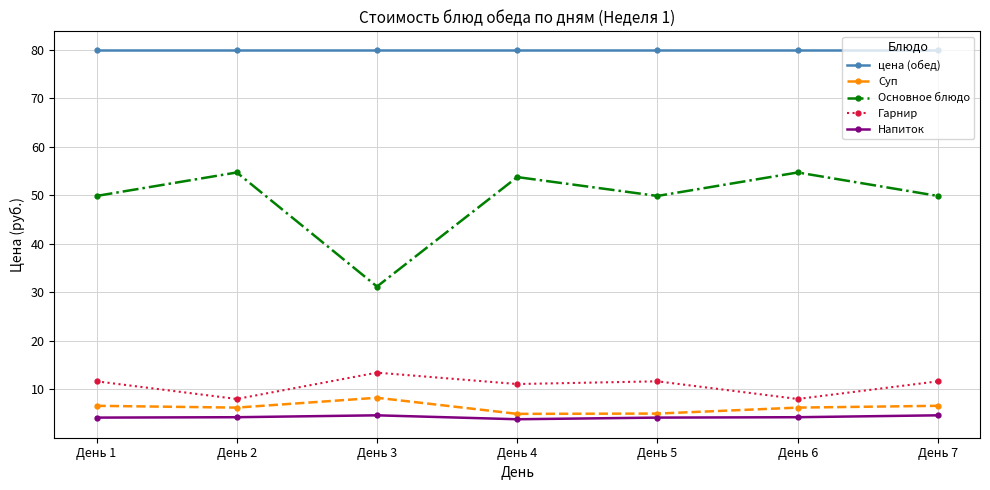

At how many categories does at least one series exceed 66?

7